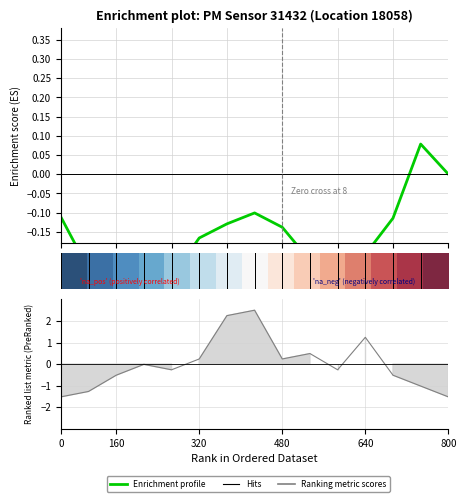

How many negative values does the Enrichment profile series have?

13